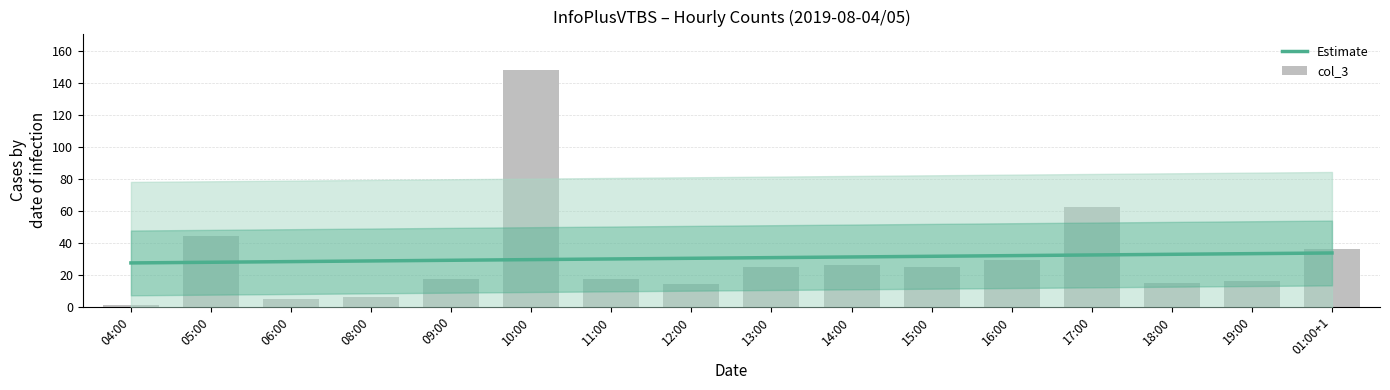

List the series in order of their overall mean, highest first.

Estimate, col_3